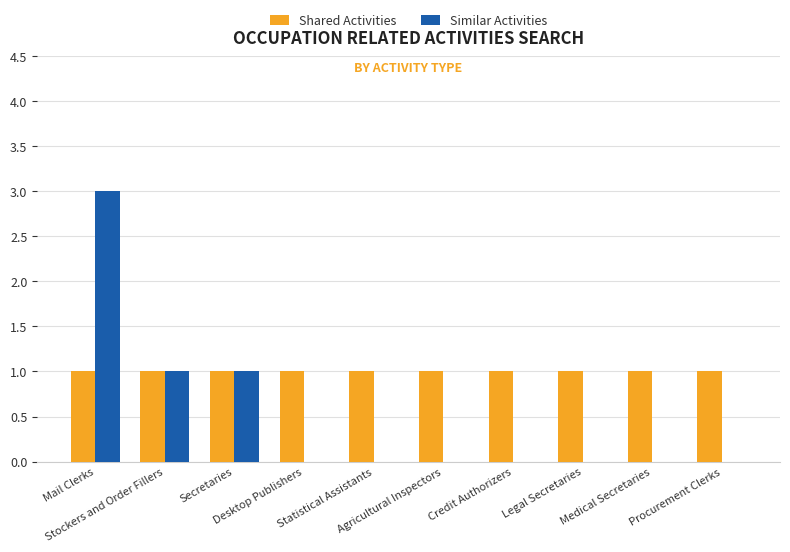

Which series has the largest total across all categories?

Shared Activities